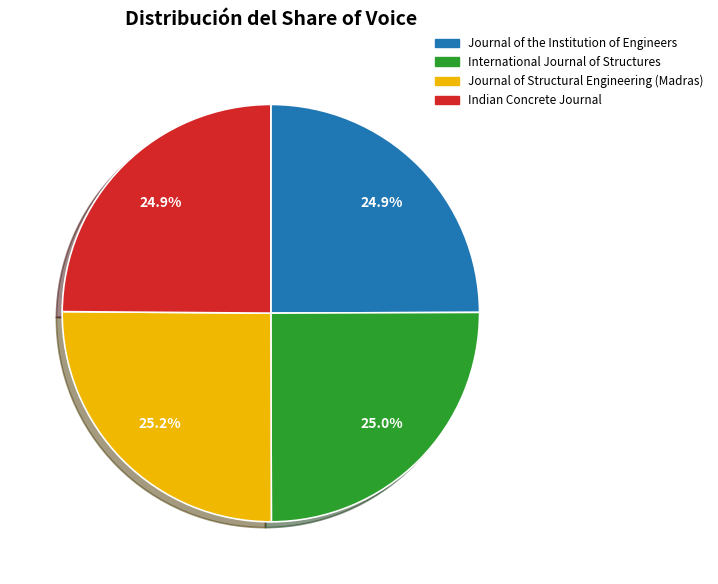

Approximately how many times larger is the value at Journal of Structural Engineering (Madras) compared to Indian Concrete Journal?

1.0